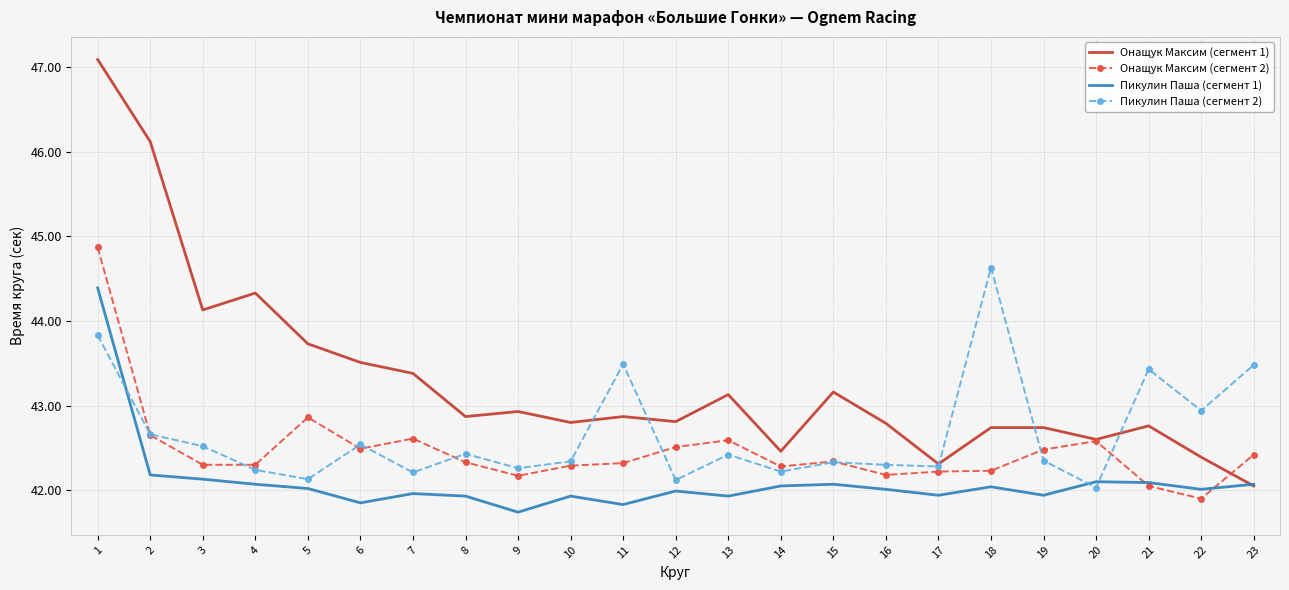

What is the minimum value shown in the chart?

41.7